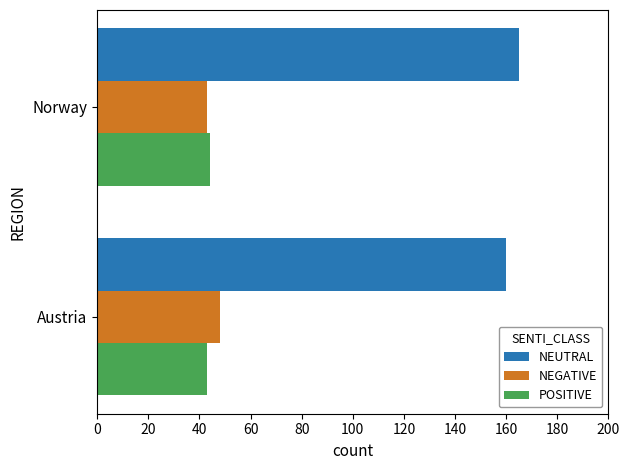

What value does the NEUTRAL series have at Norway?

165